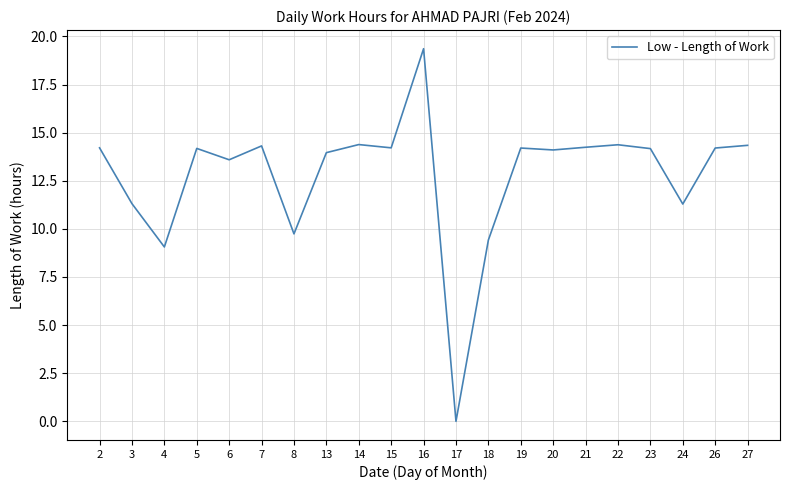

What is the change in value from 5 to 6?

-0.6